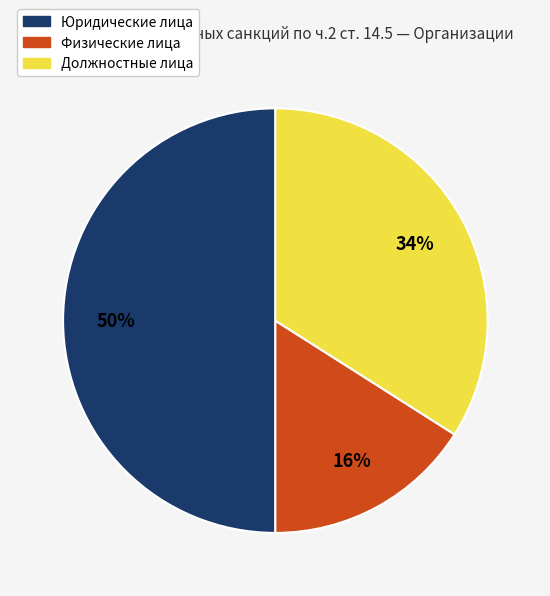

How many segments does this pie chart have?

3